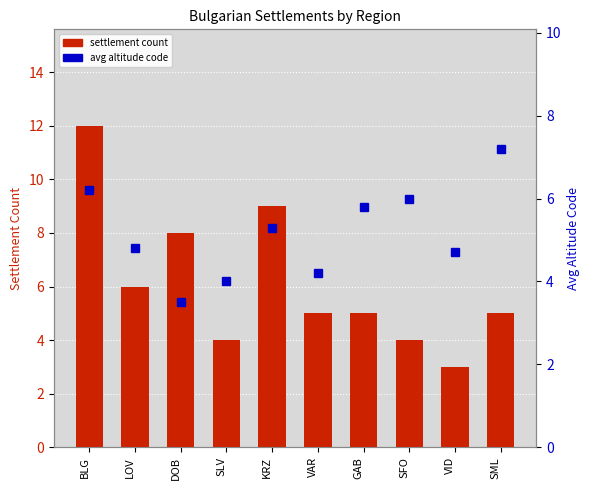

What are all the series names shown in the legend?

settlement count, avg altitude code